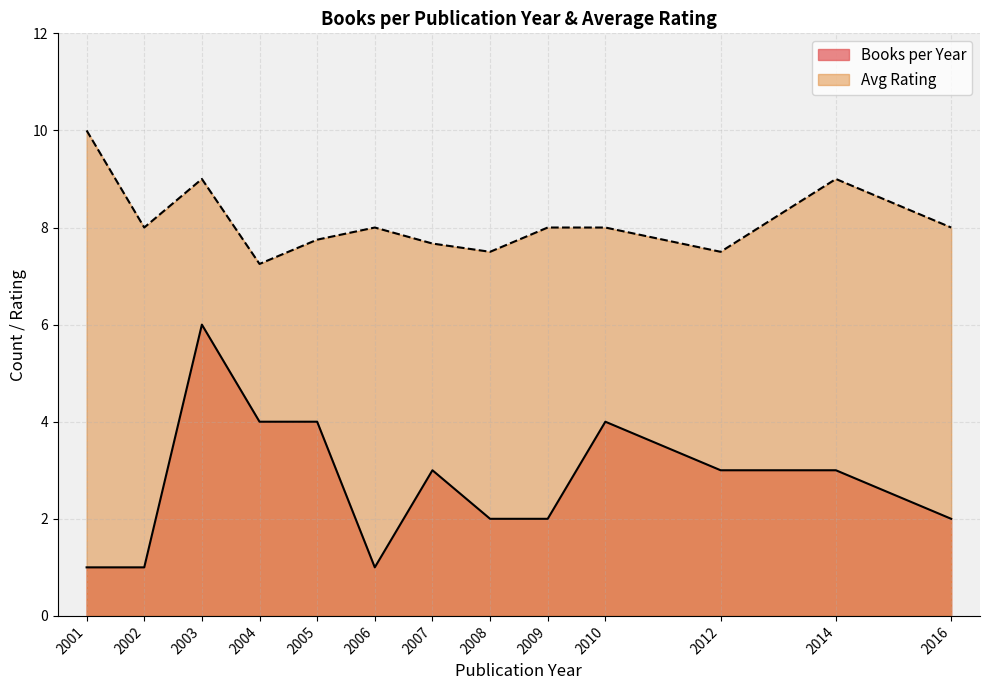

True or false: Avg Rating_line has more than 1 interior local peaks.

True